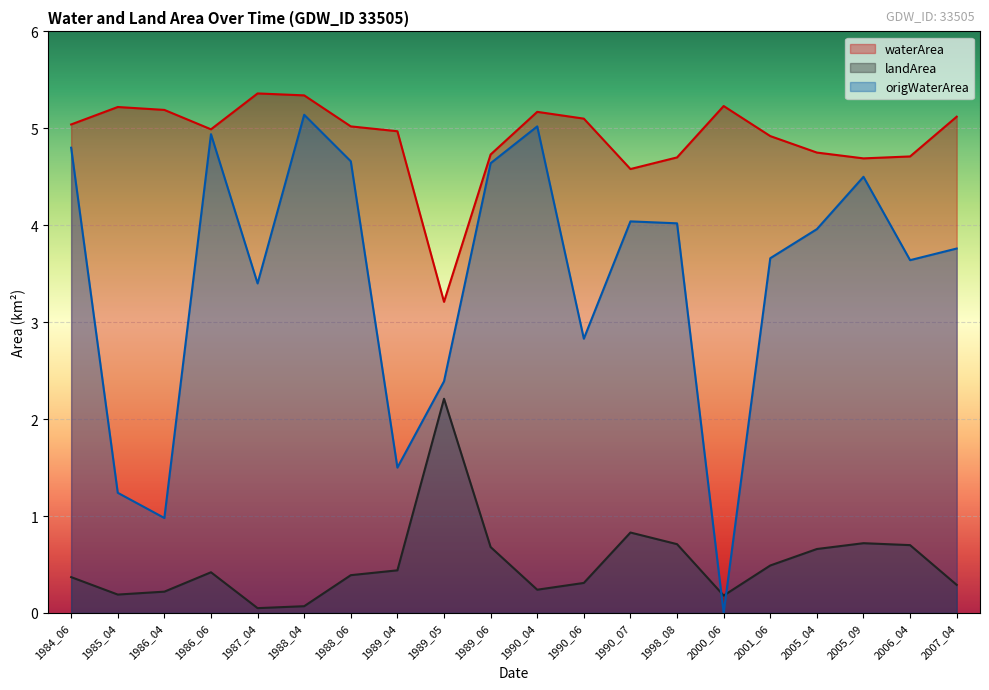

At which category is the sum across all series the highest?

1988_04